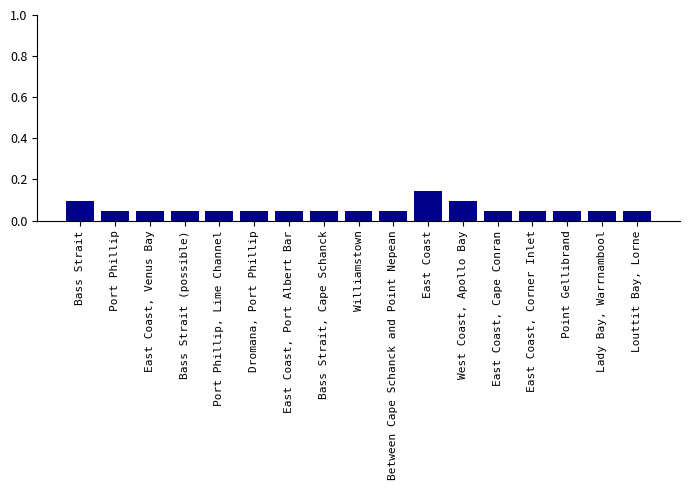

What is the sum of all values?

1.0